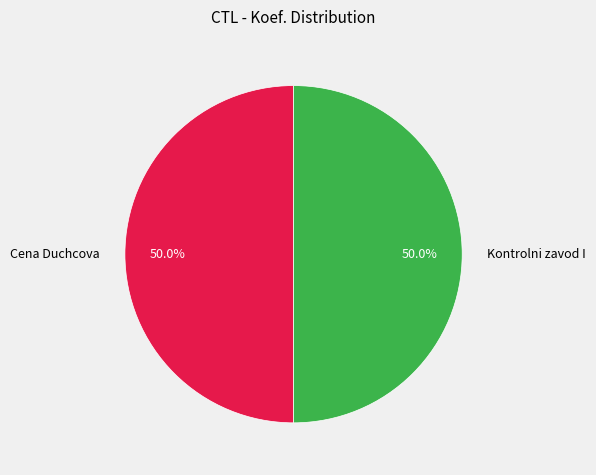

What is the ratio of the value at Kontrolni zavod I to the value at Cena Duchcova?

1.0